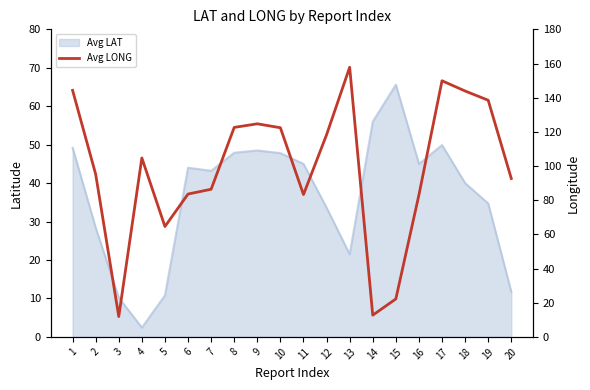

Approximately how many times larger is the value at 5 compared to 14?

5.1